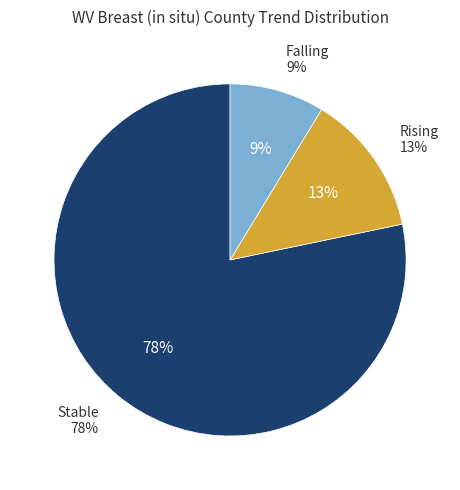

To the nearest percent, what portion does stable represent?

78%